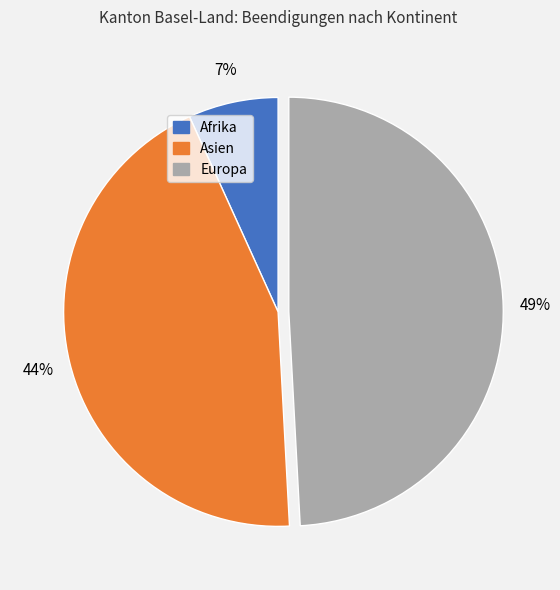

Does any single category account for the majority?

No